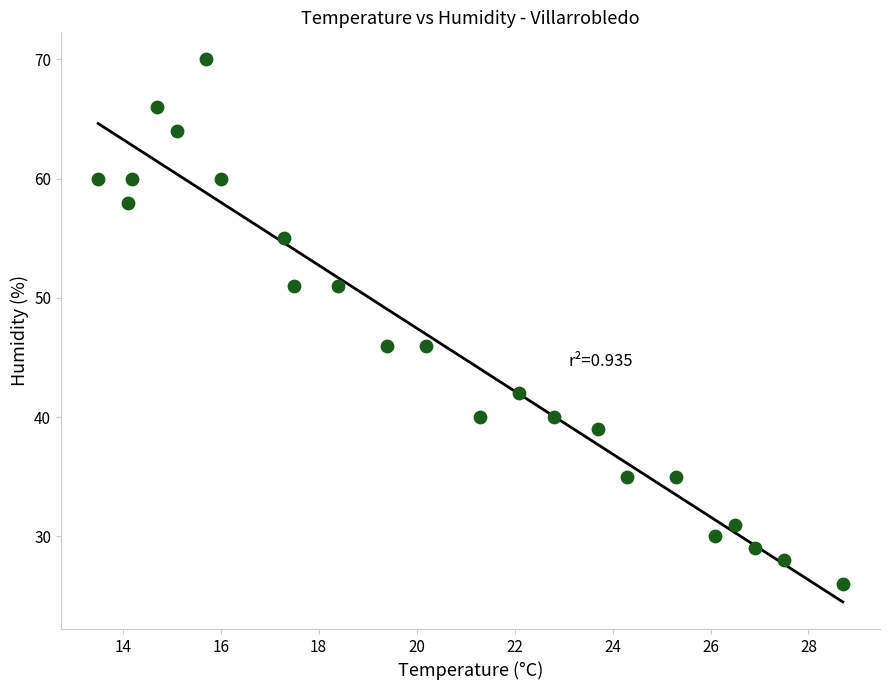

What is the range of Y values (max minus min)?

44